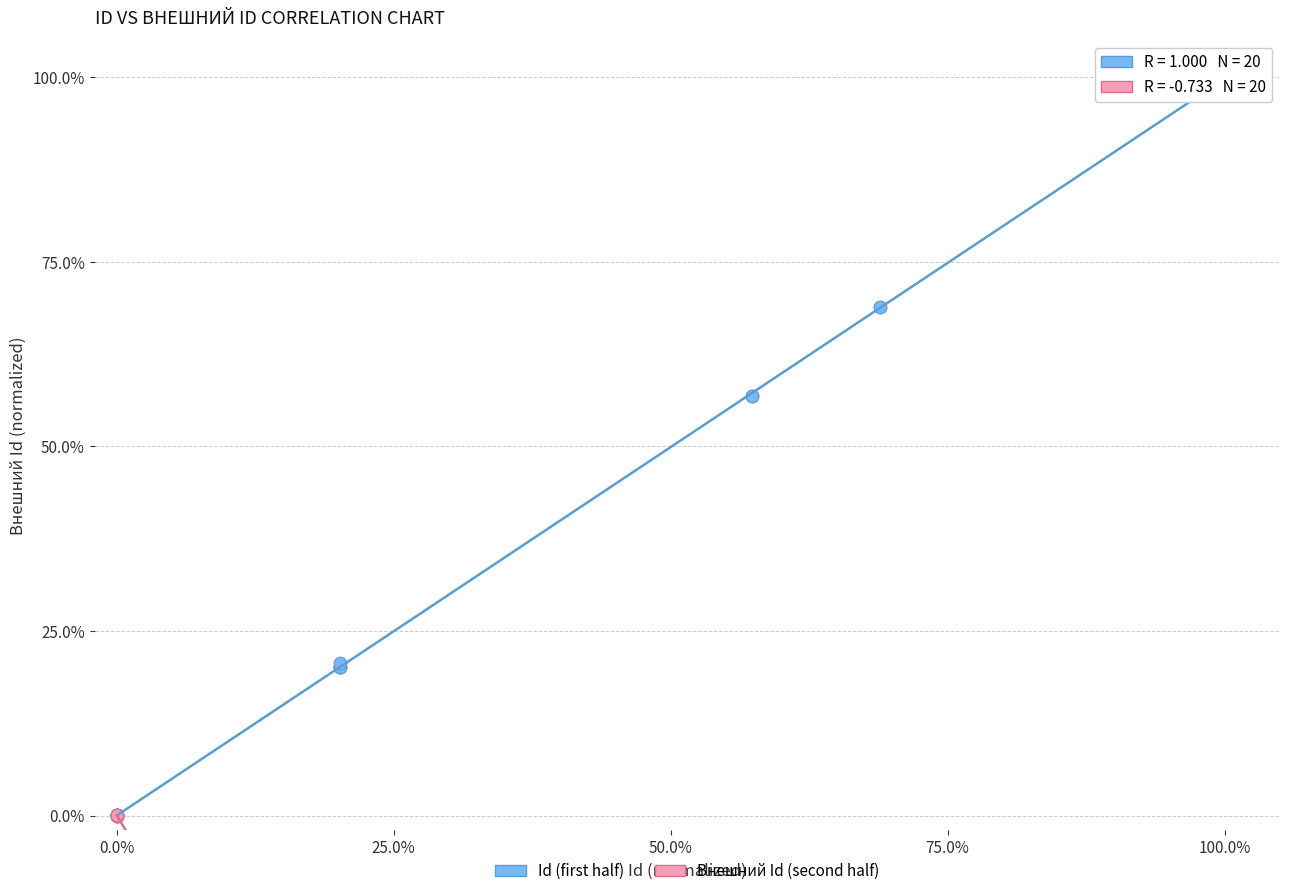

Which series reaches the maximum Y coordinate?

Id (first half)